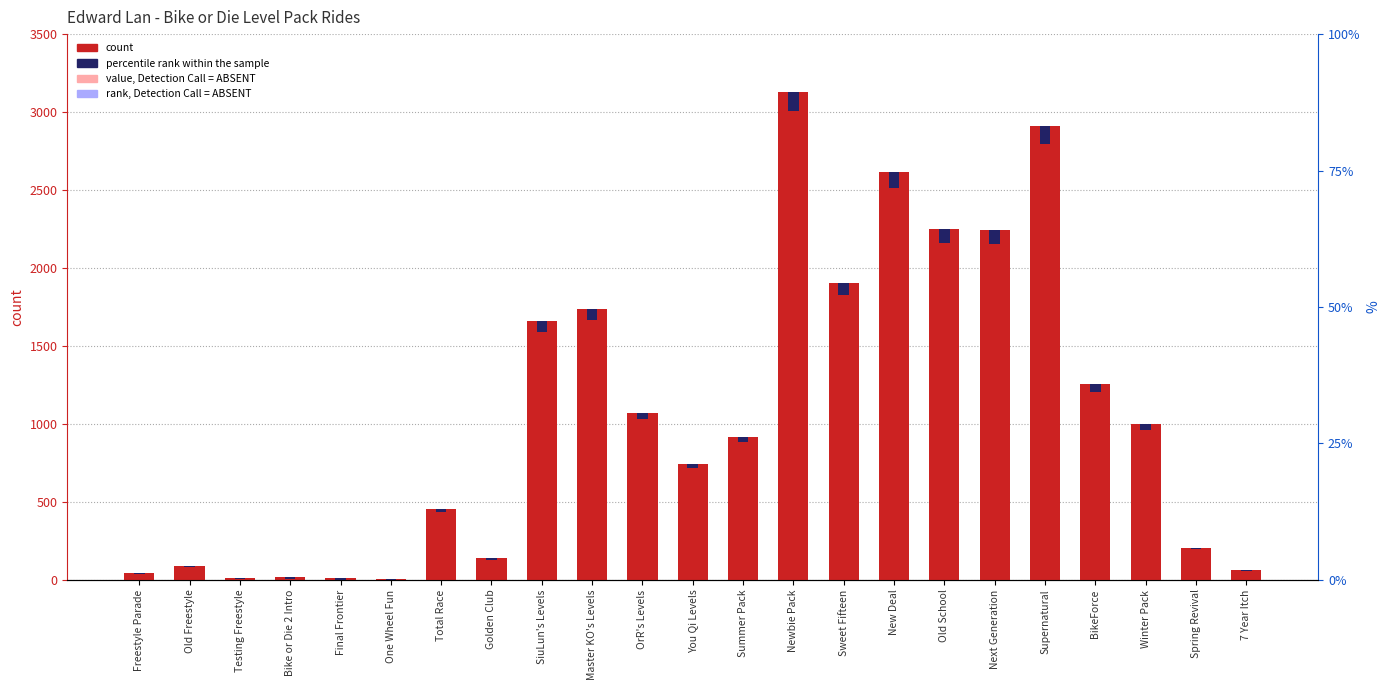

What is the greatest value displayed?

3129.0